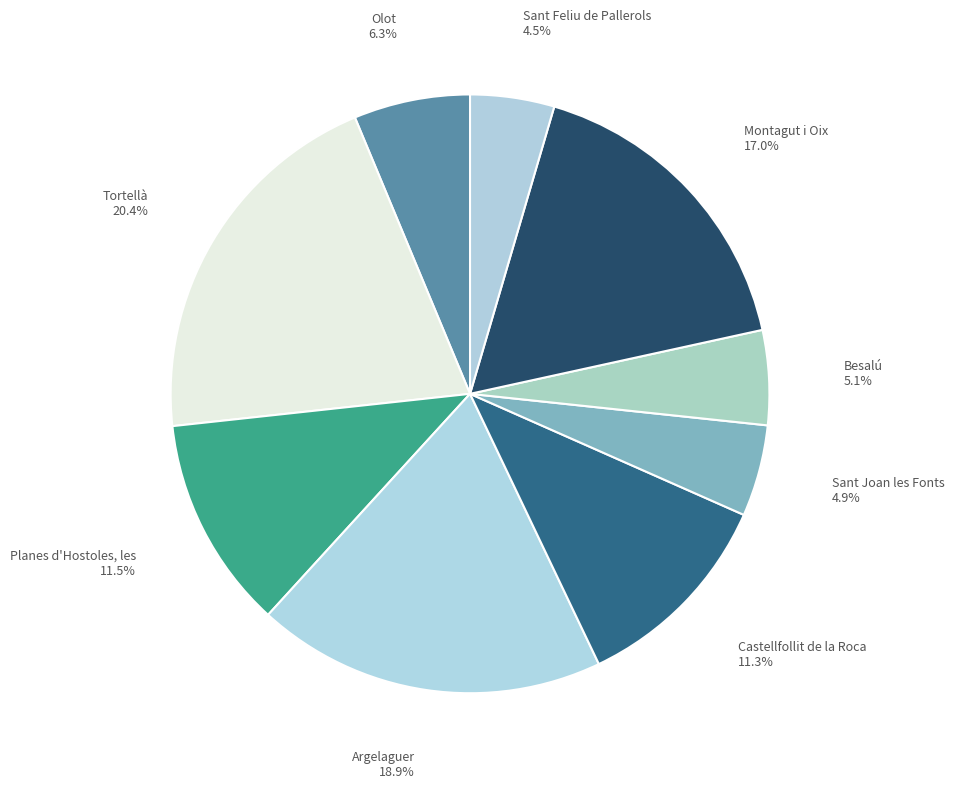

How many segments does this pie chart have?

9